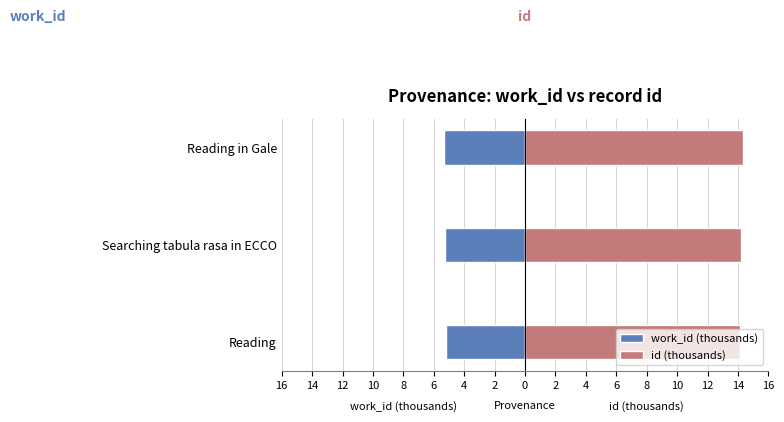

Is the value of id (thousands) at Reading in Gale greater than the value of work_id (thousands) at Searching tabula rasa in ECCO?

Yes